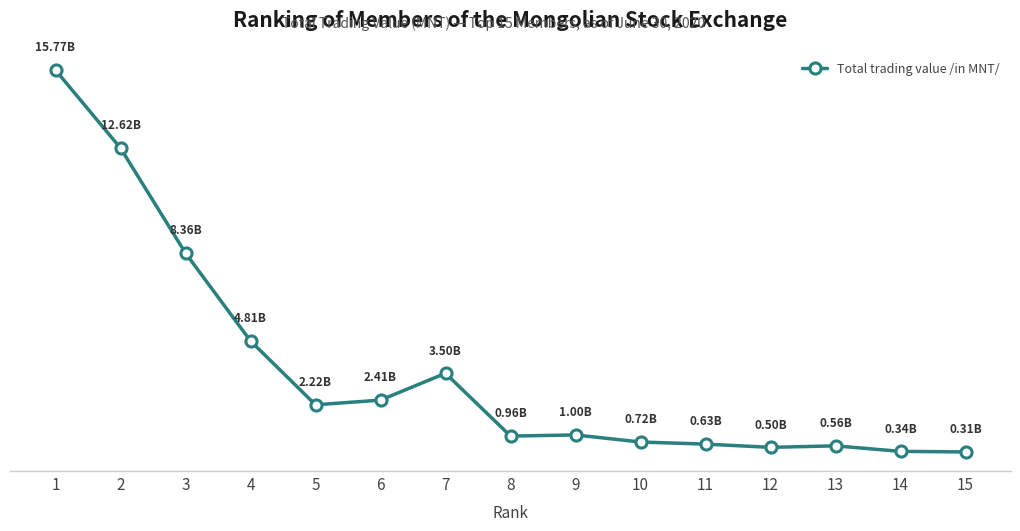

What is the smallest value displayed?

313551509.2